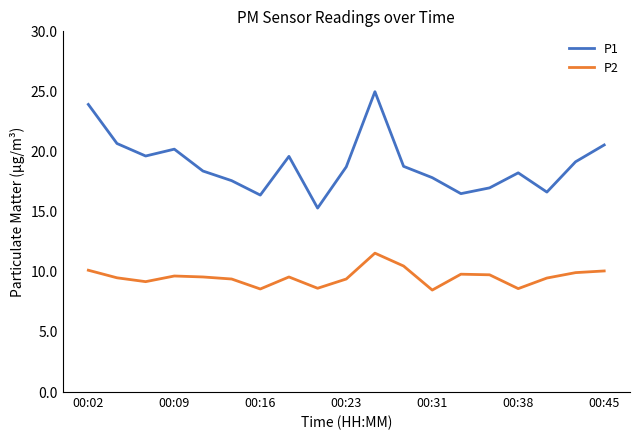

Which series has the widest spread of values?

P1